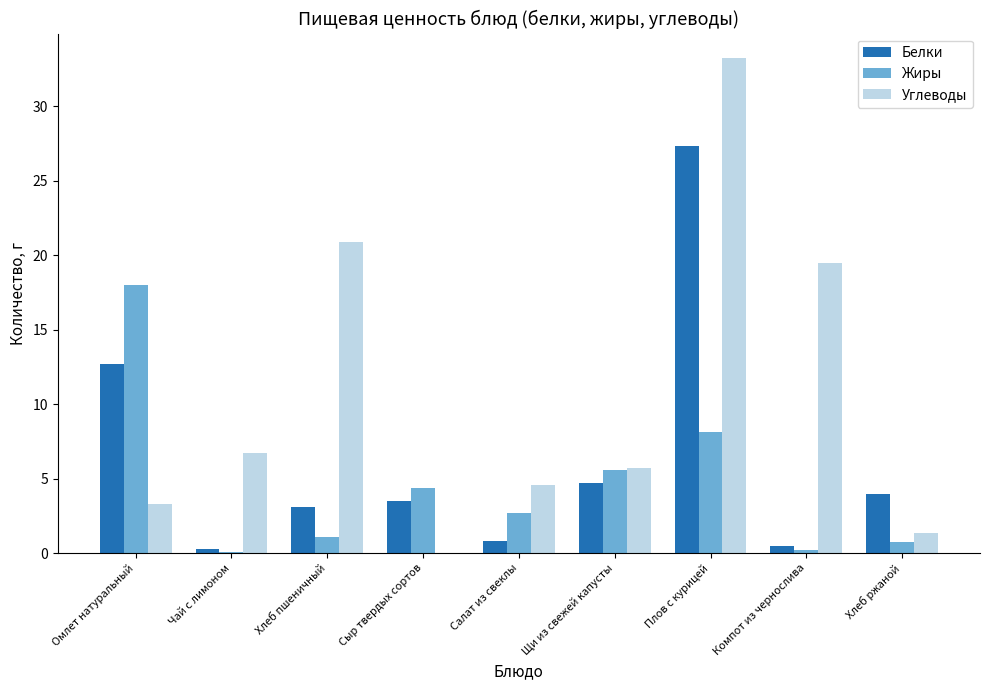

At which category is the sum across all series the highest?

Плов с курицей